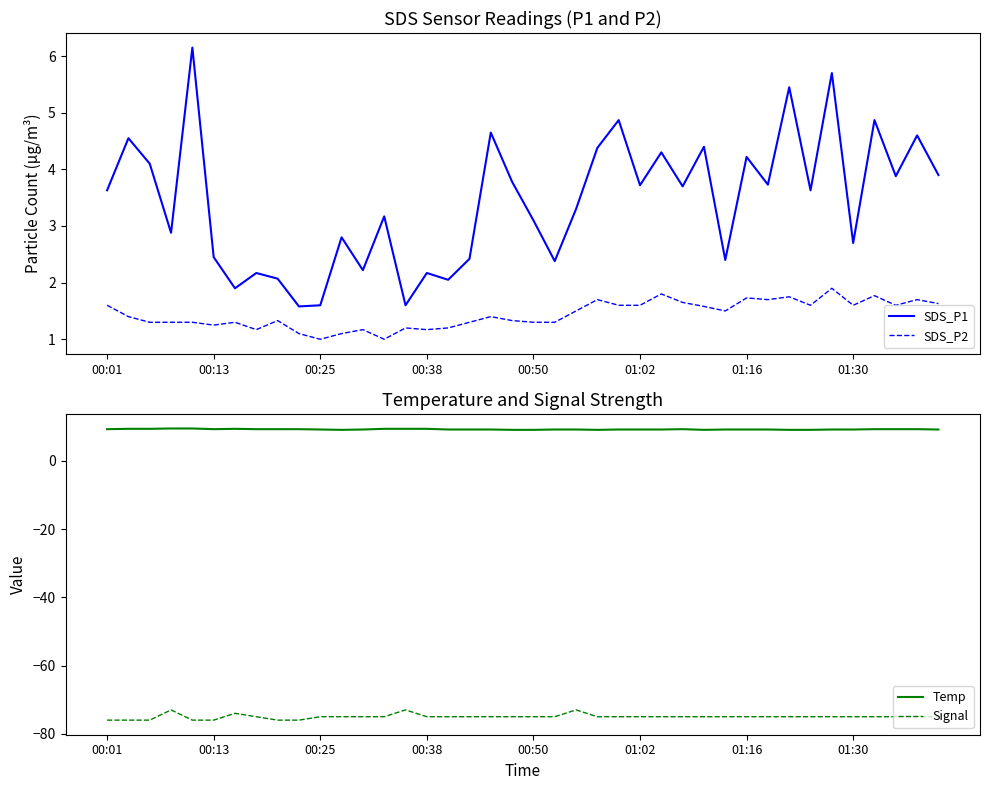

The Signal series shows -76.0 at 00:13. True or false?

True